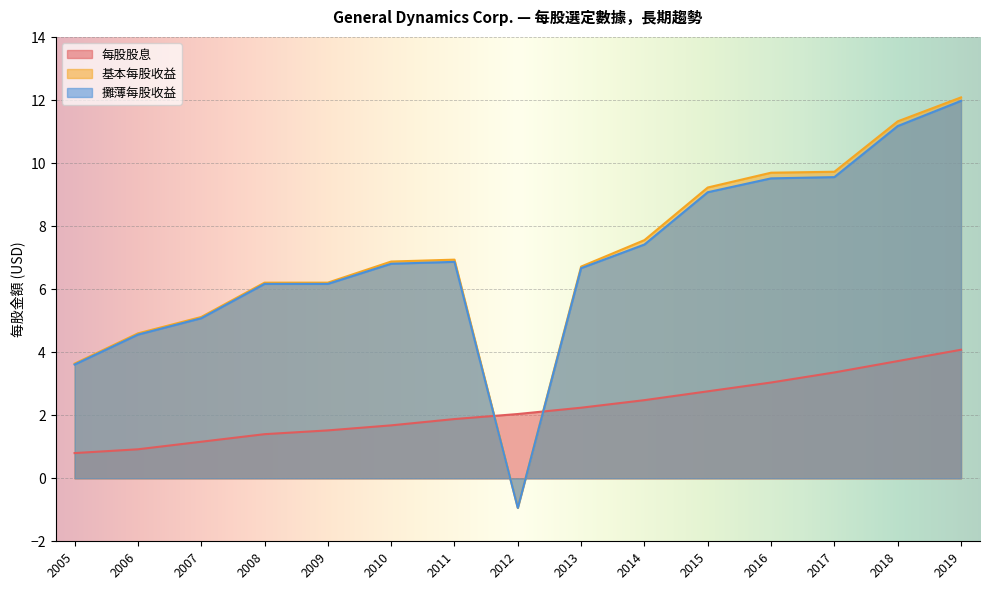

The value of 攤薄每股收益 at 2006 is 4.6. True or false?

True